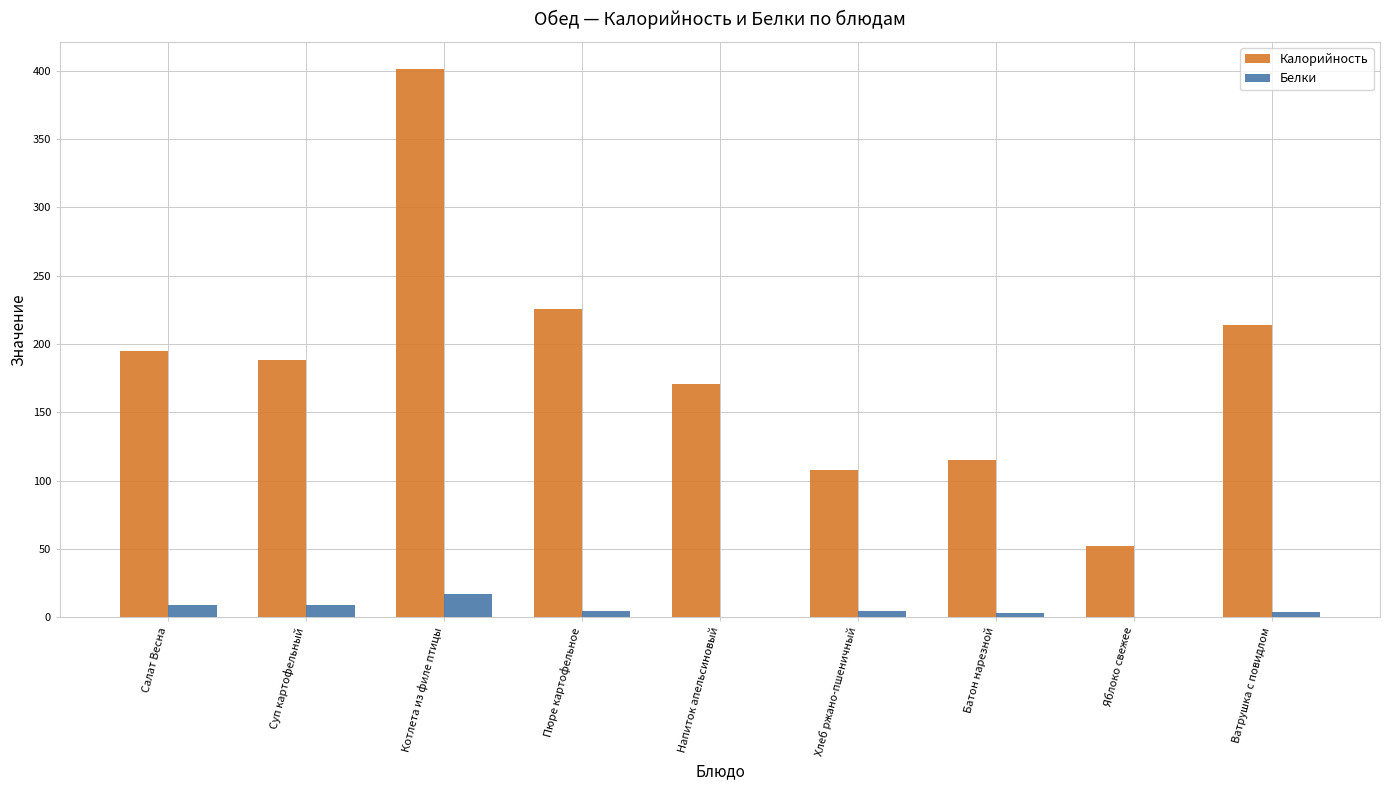

Which series changed the most between Пюре картофельное and Батон нарезной?

Калорийность